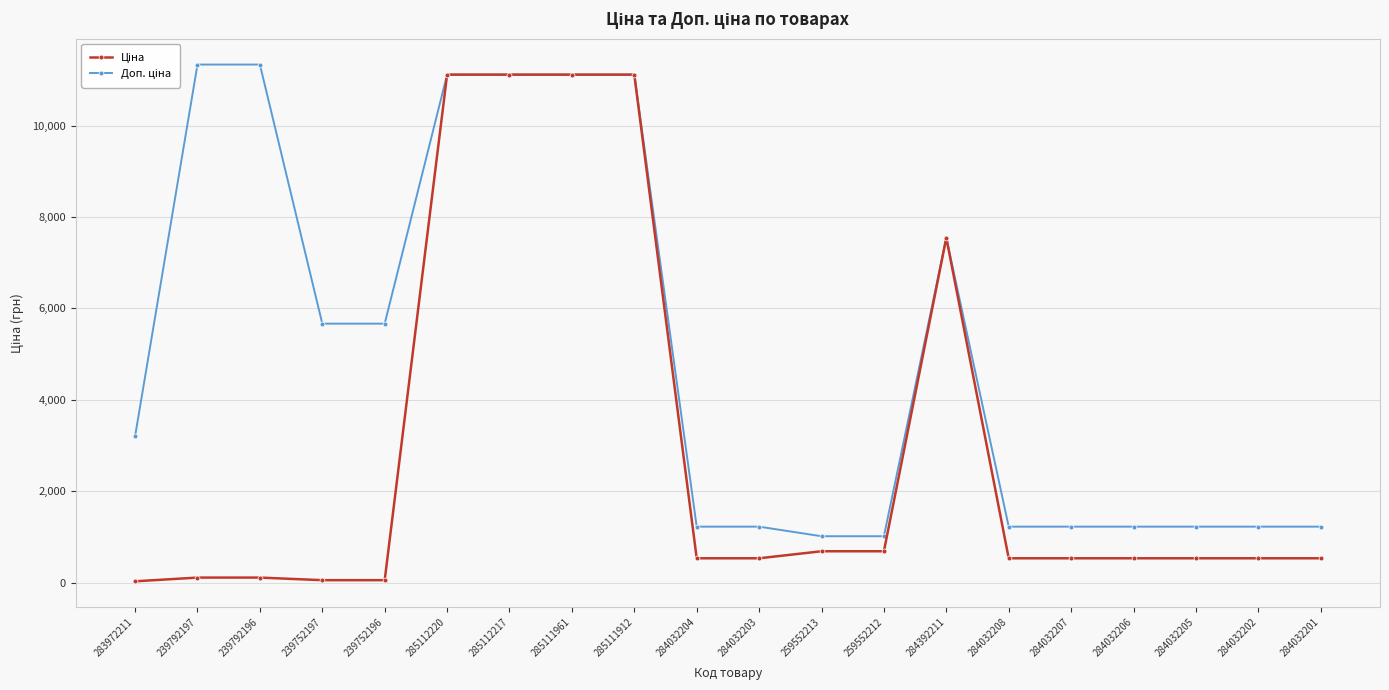

What is the total value across all series at 284032208?

1762.6